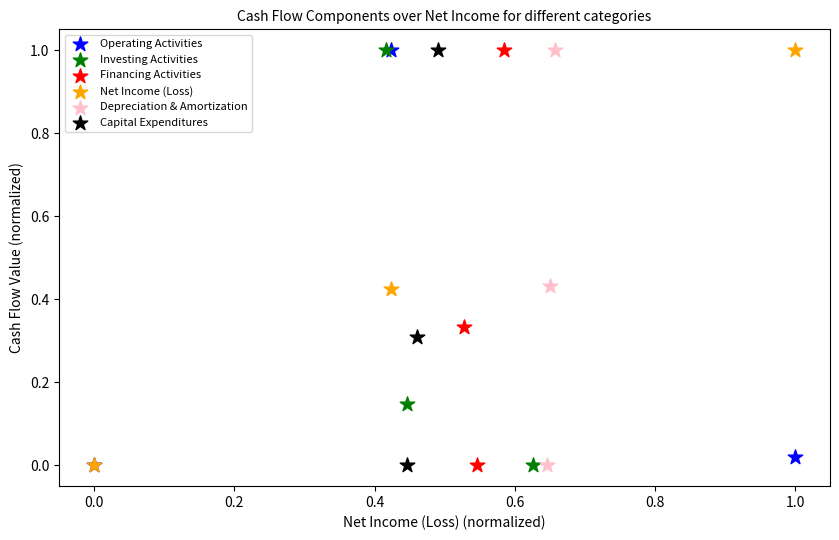

What are all the series names shown in the legend?

Operating Activities, Investing Activities, Financing Activities, Net Income (Loss), Depreciation & Amortization, Capital Expenditures